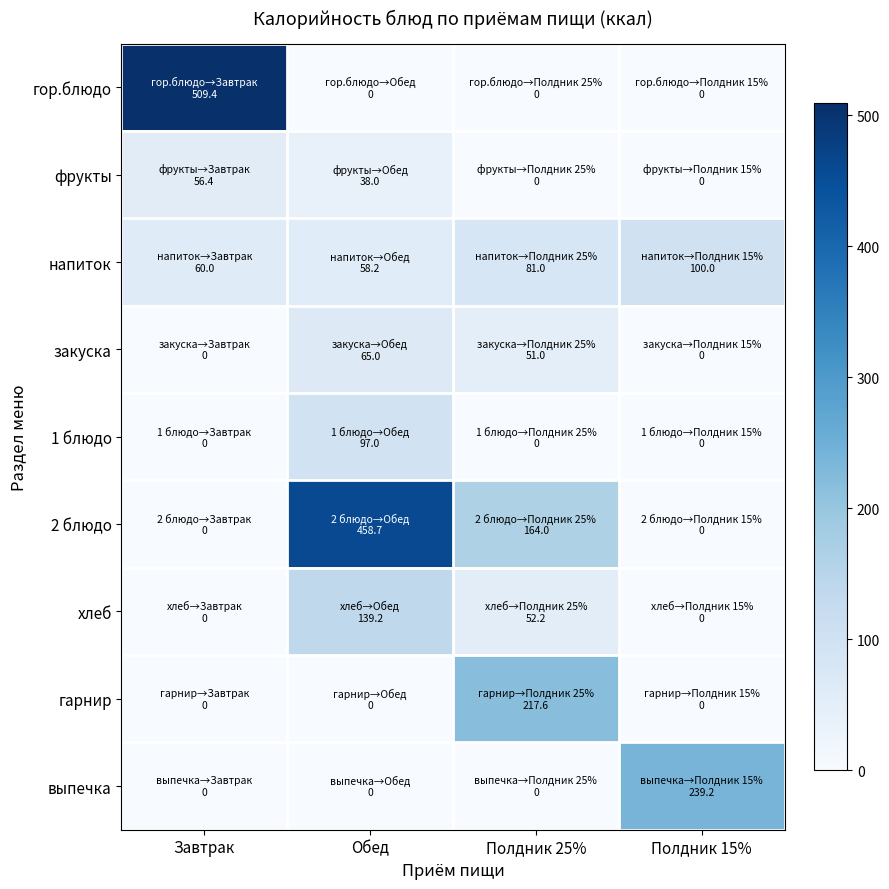

What is the greatest value displayed?

509.4